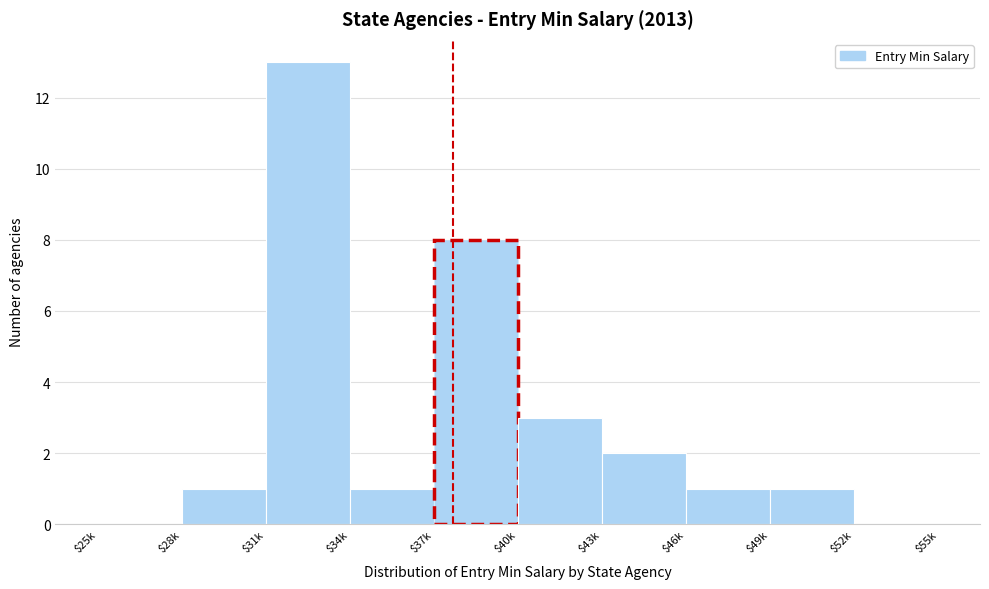

The value at $31k is 13. True or false?

True